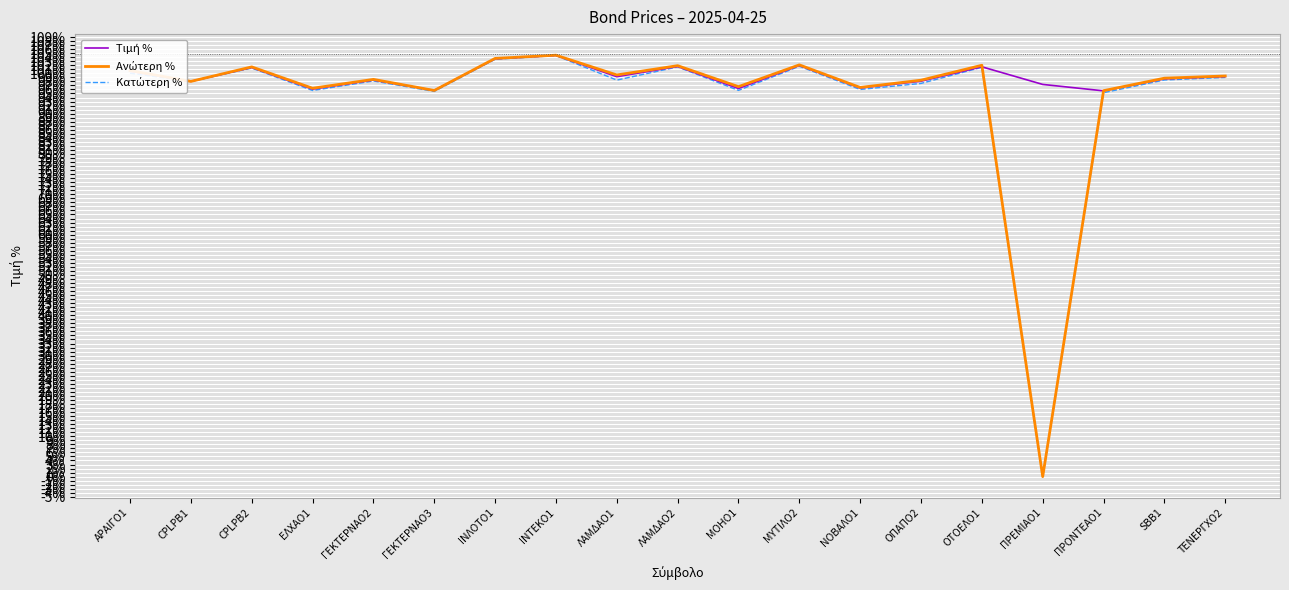

What is the total value across all series at ΙΝΛΟΤΟ1?

310.8